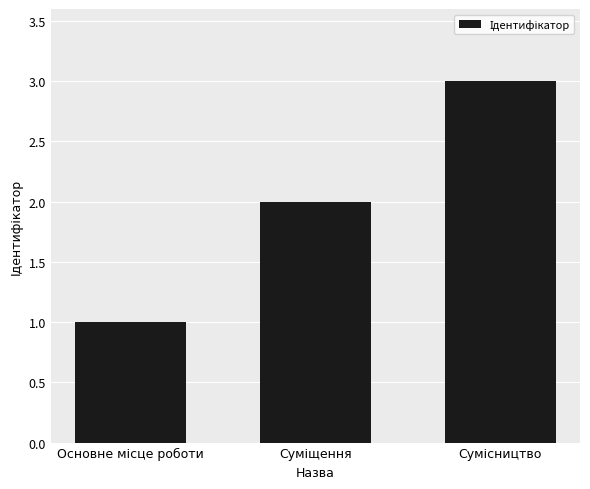

What is the sum of all values?

6